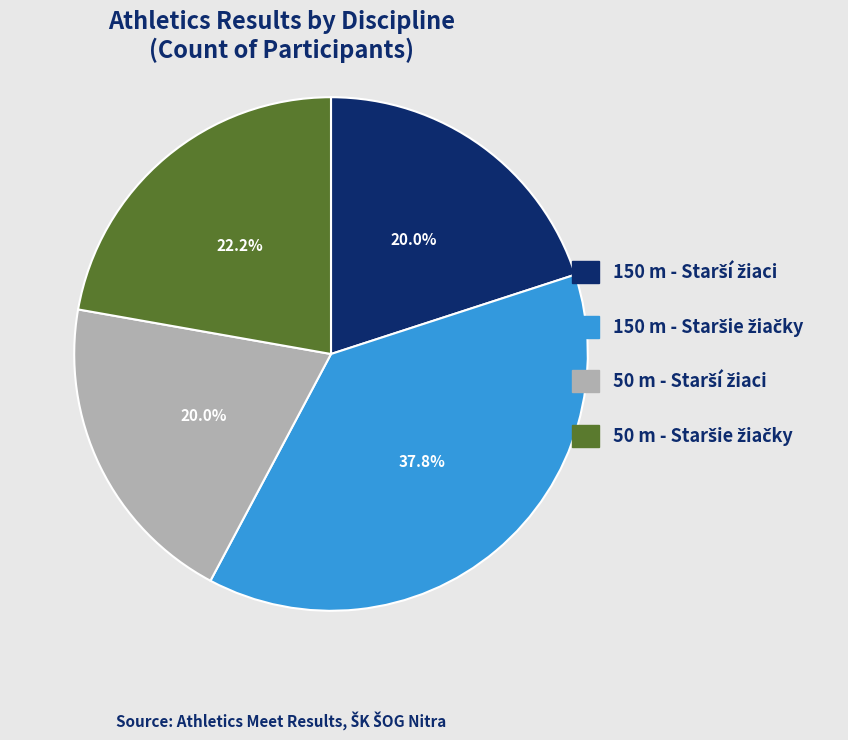

Does any single category account for the majority?

No